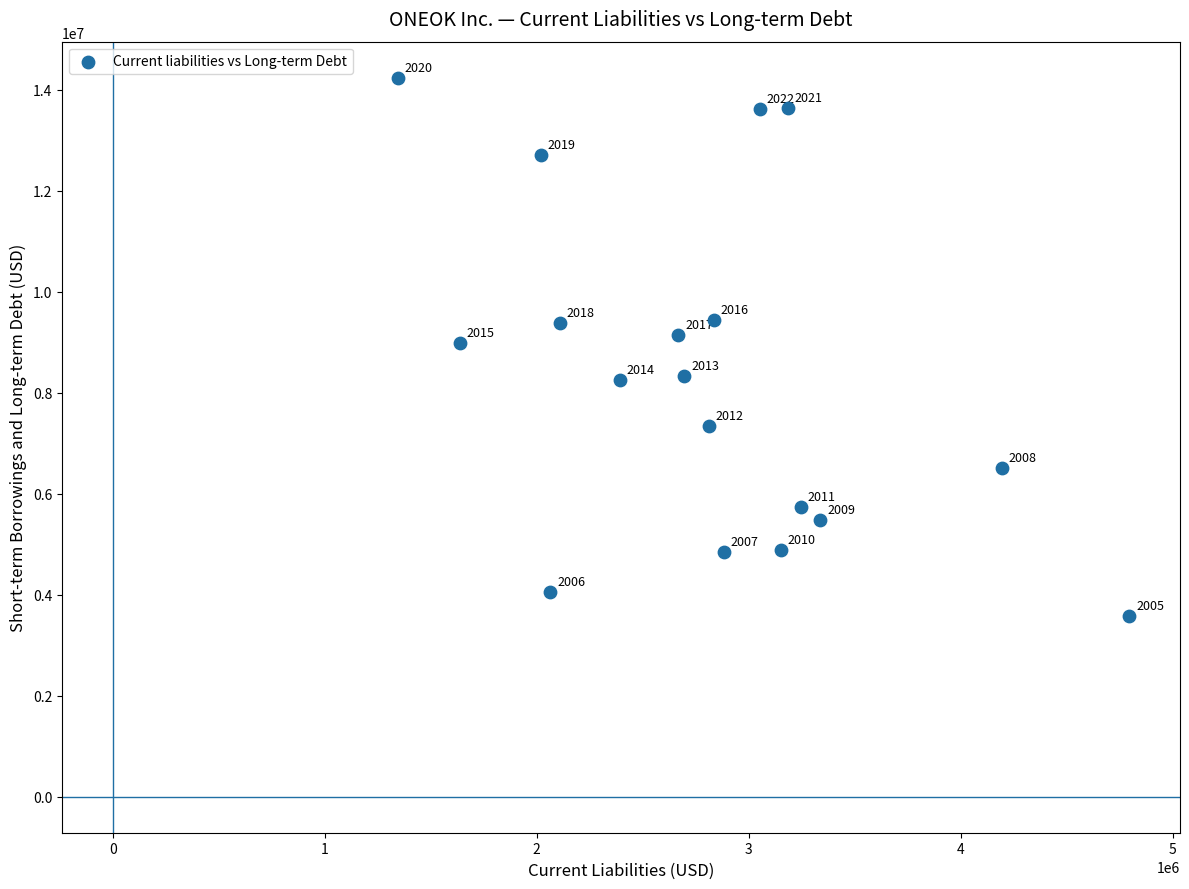

What Y value in the scatter plot is closest to 8904093?

8980572